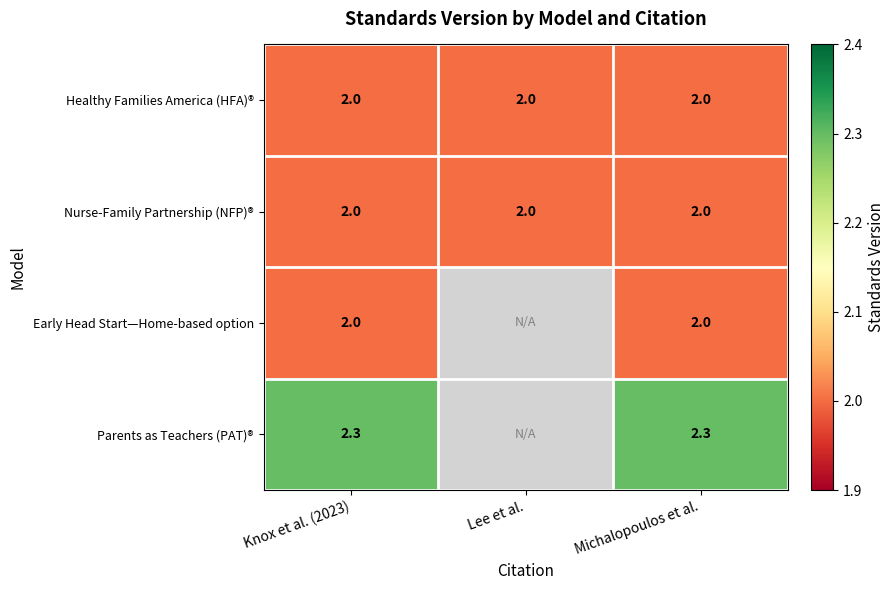

What is the minimum value for Nurse-Family Partnership (NFP)®?

2.0